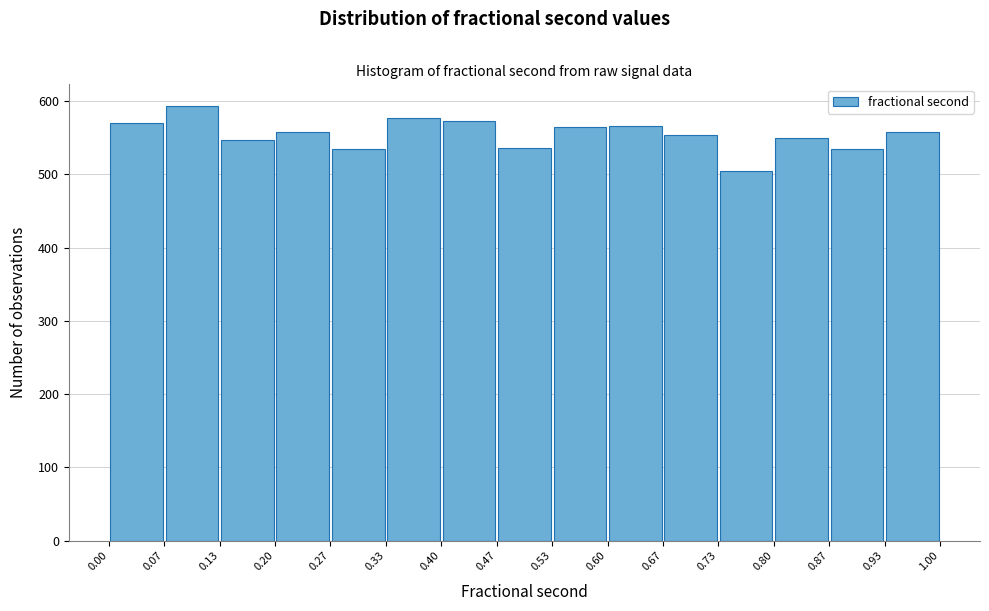

How tall is the bar that spans 0.13 to 0.20 on the x-axis? The values are not printed on the chart, so give them approximately, as read against the axis.

550